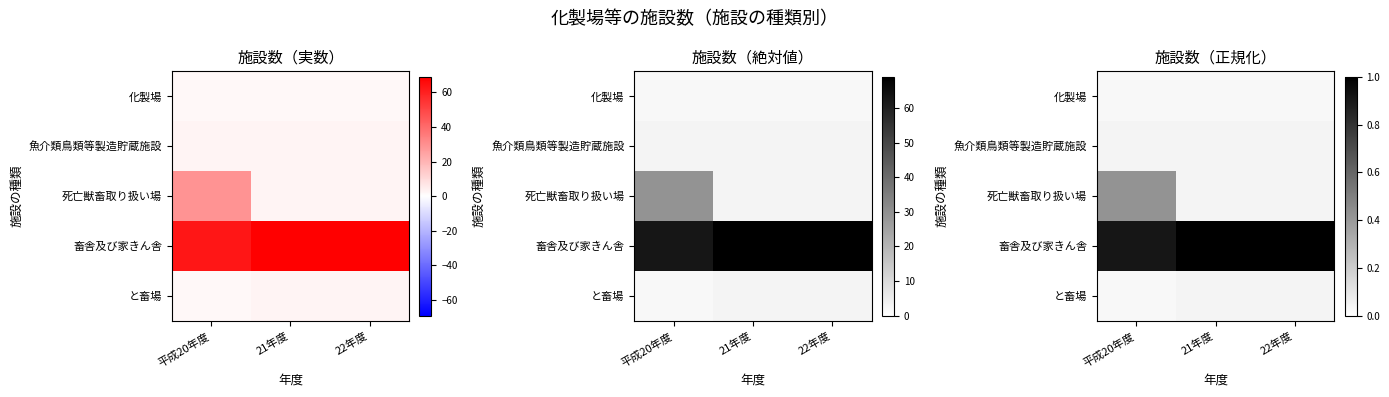

Is it true that 魚介類鳥類等製造貯蔵施設 equals 0.1 at 21年度?

False